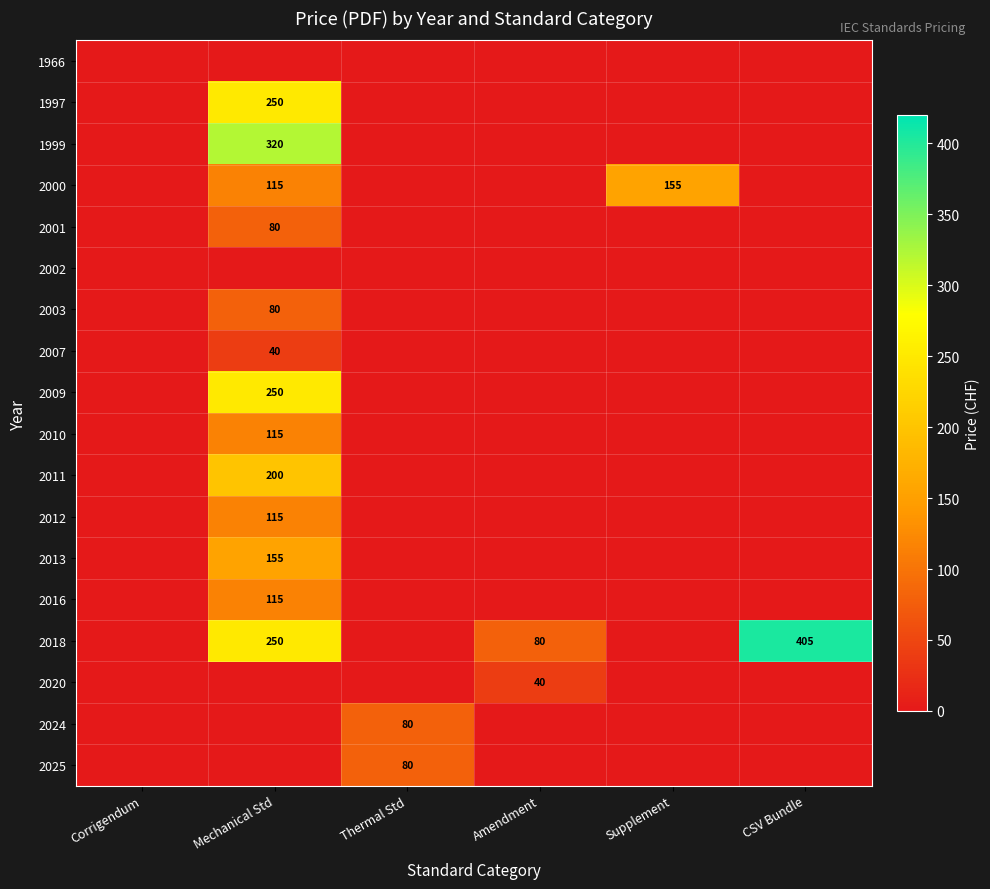

Is it true that 2011 equals 100 at Mechanical Std?

False